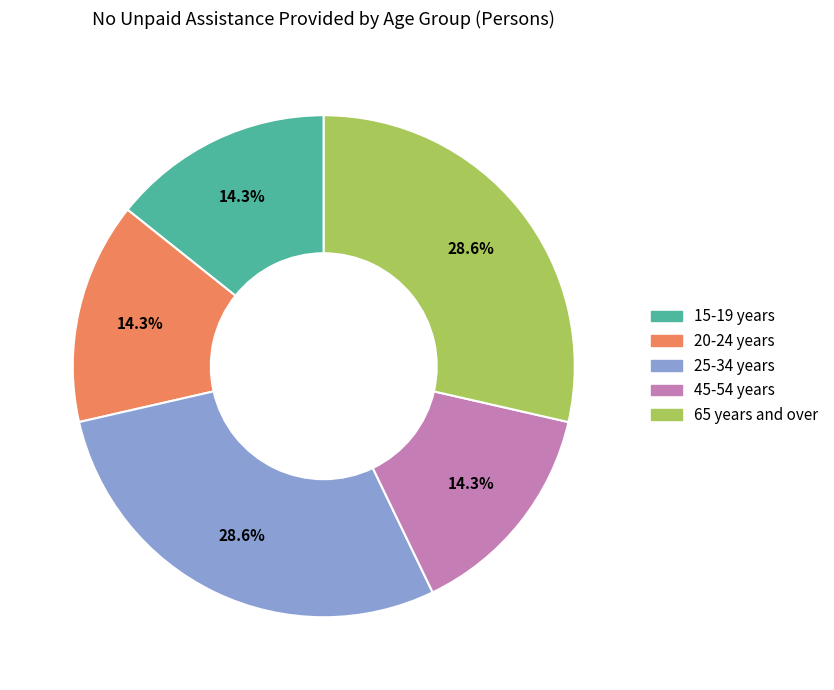

Between 65 years and over and 15-19 years, which is larger?

65 years and over